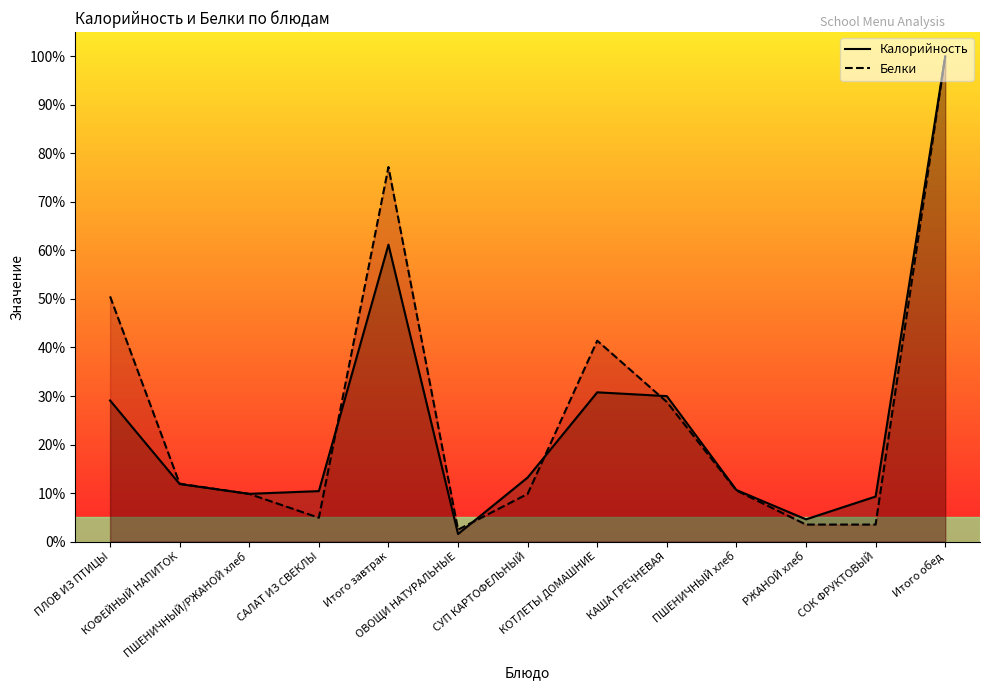

How many values in the Калорийность series are below 11?

6